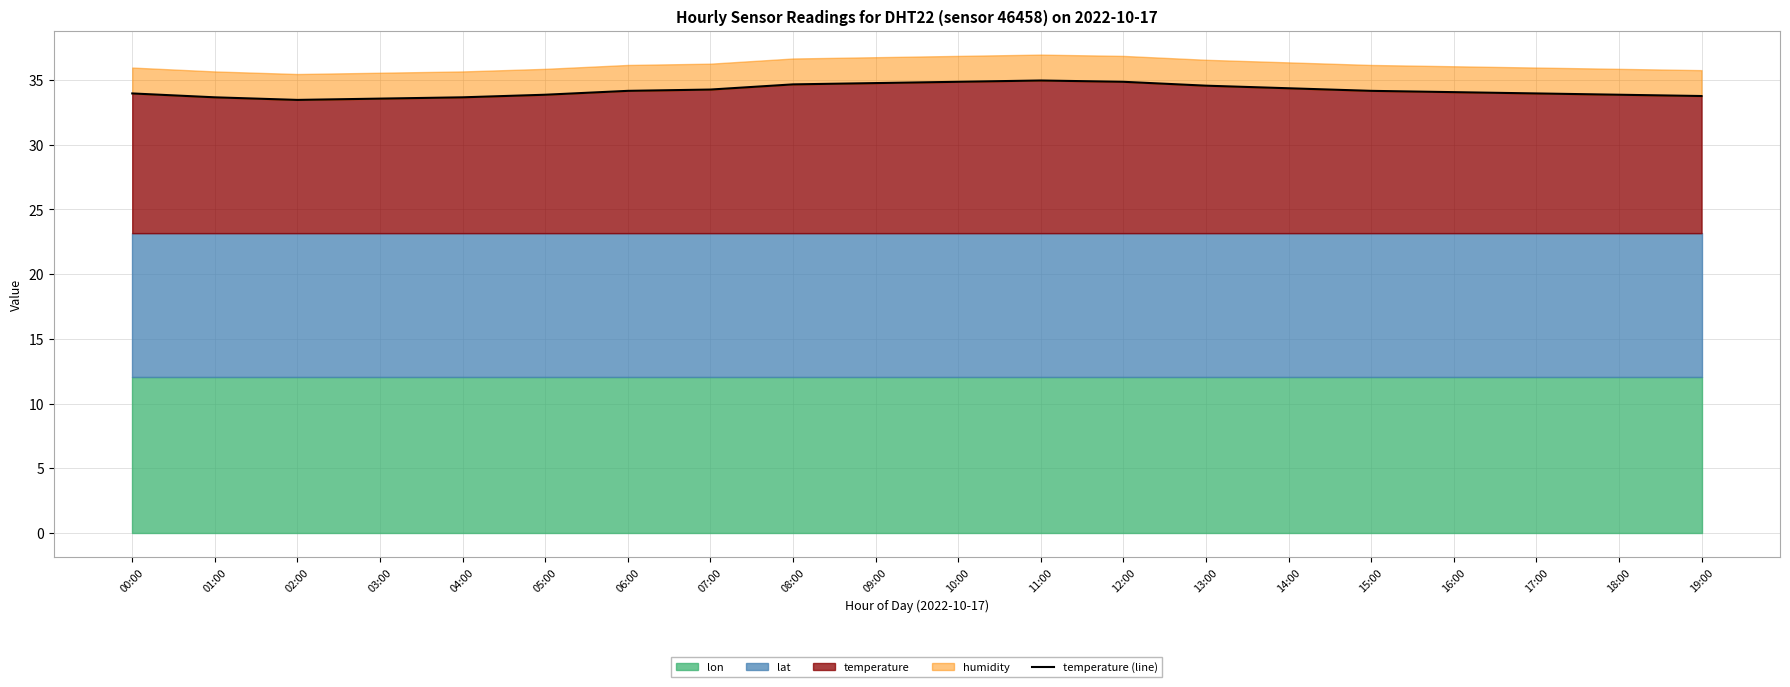

What is the difference between the values at 02:00 and 18:00?

0.4